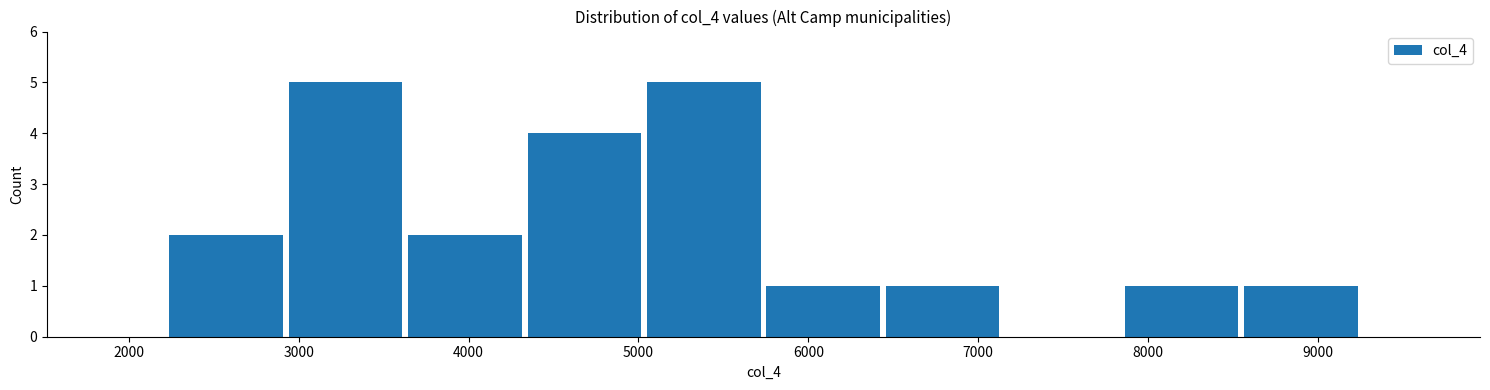

Reading left to right, transcribe this chart: for each bar, give the range it covers on the x-axis and its height. Neither the bar edges nor the heights are printed on the chart, so give them approximately, as read against the axes.

2200 to 2900: 2
2900 to 3600: 5
3600 to 4300: 2
4300 to 5000: 4
5000 to 5700: 5
5700 to 6400: 1
6400 to 7100: 1
7100 to 7800: 0
7800 to 8500: 1
8500 to 9300: 1